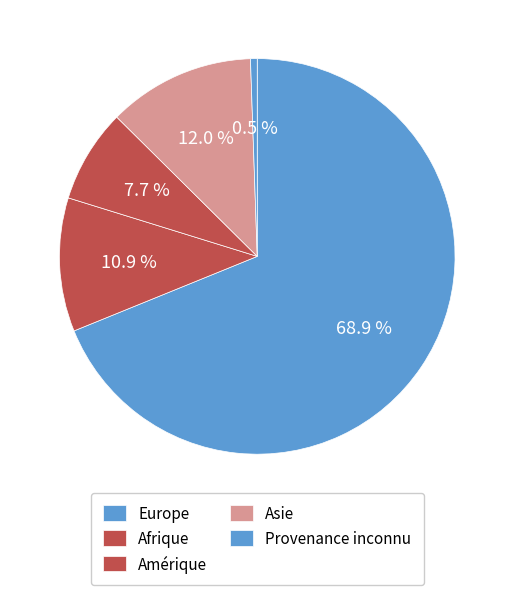

True or false: Afrique accounts for 11% of the total.

True